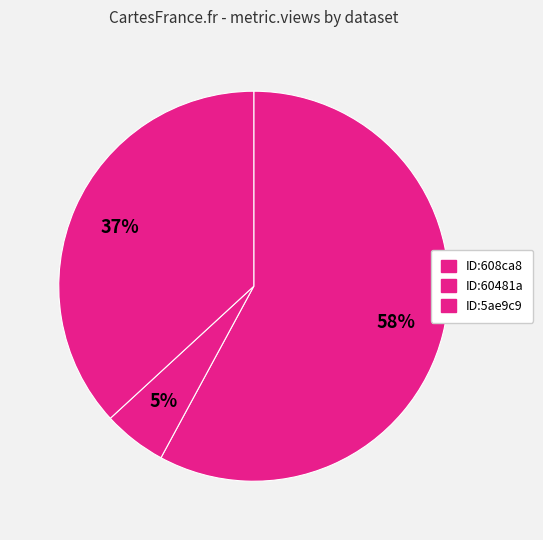

Count the number of slices in the pie.

3